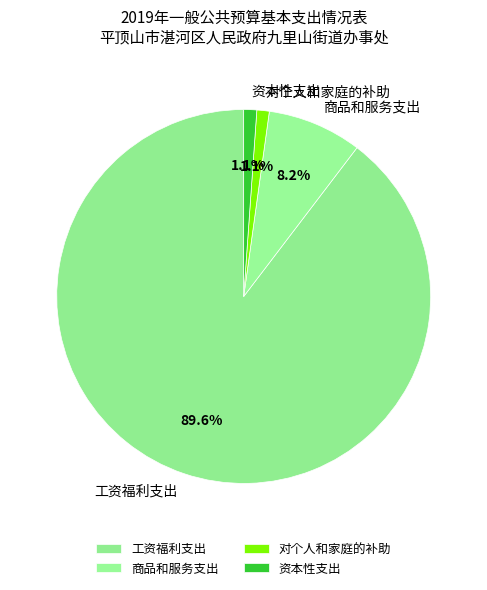

Is it true that 对个人和家庭的补助 is 1% of the pie?

True